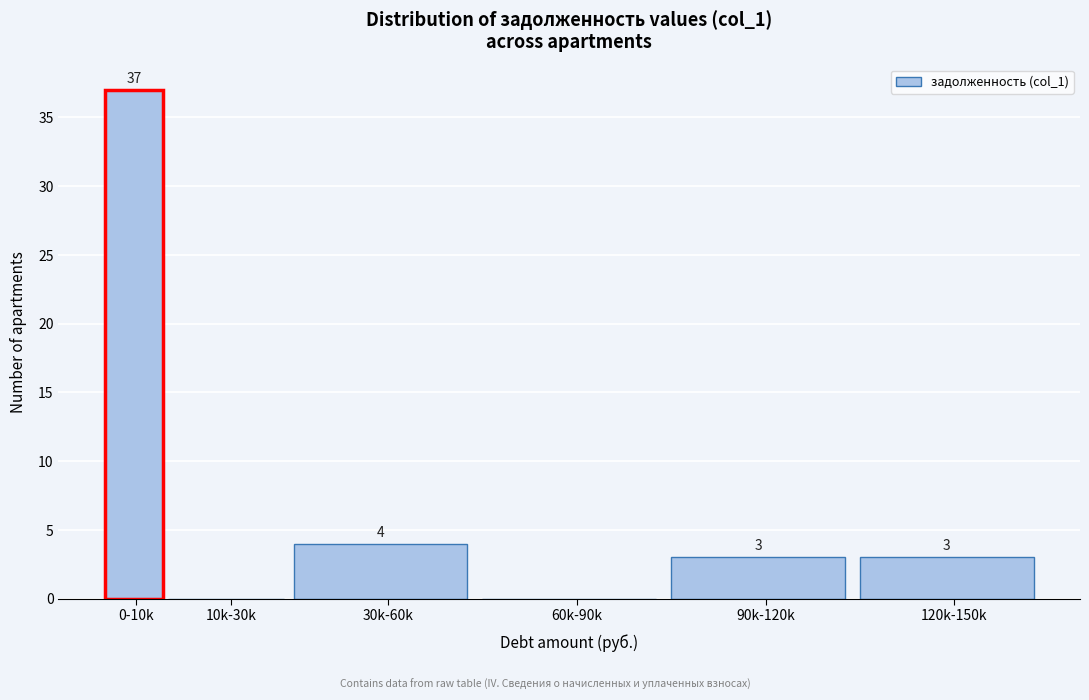

Reading left to right, transcribe all the data shown in this chart.

0-10k=37	10k-30k=0	30k-60k=4	60k-90k=0	90k-120k=3	120k-150k=3